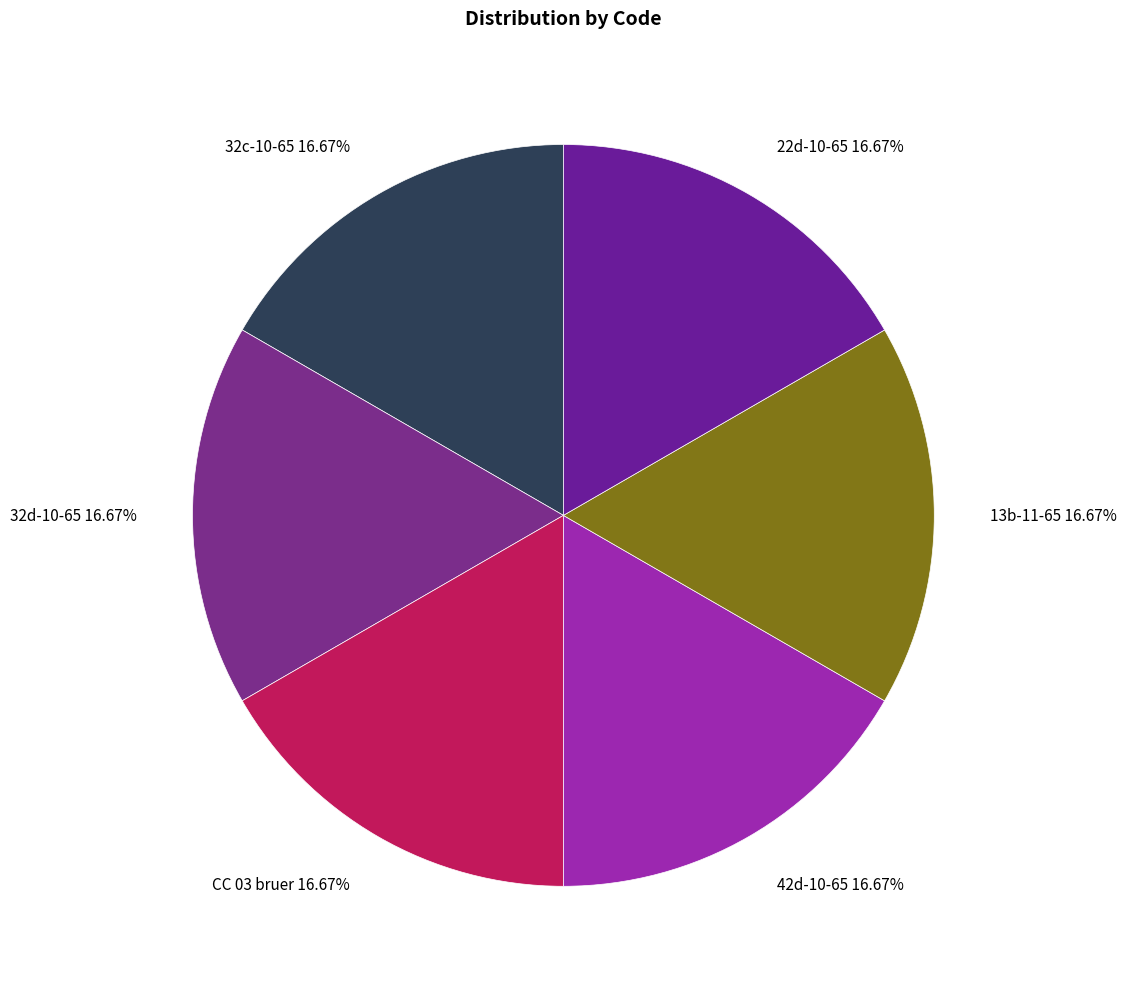

How much of the chart is everything except 42d-10-65?

83.3%